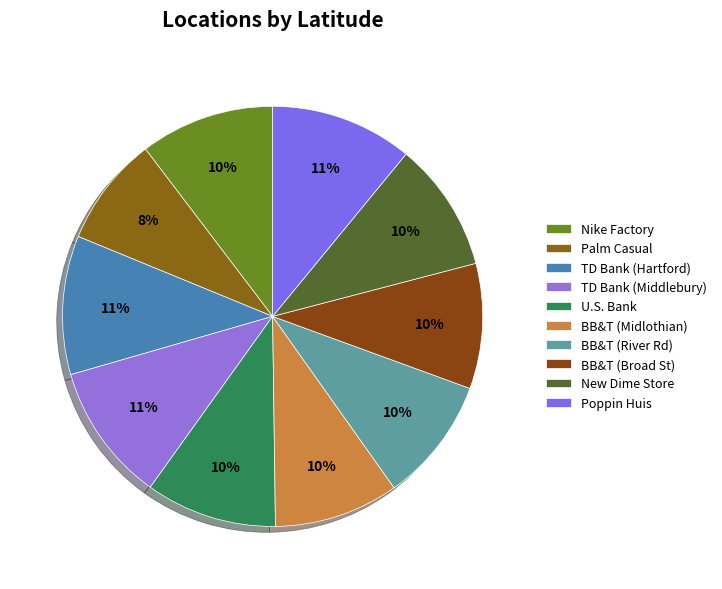

How many slices are in this pie chart?

10